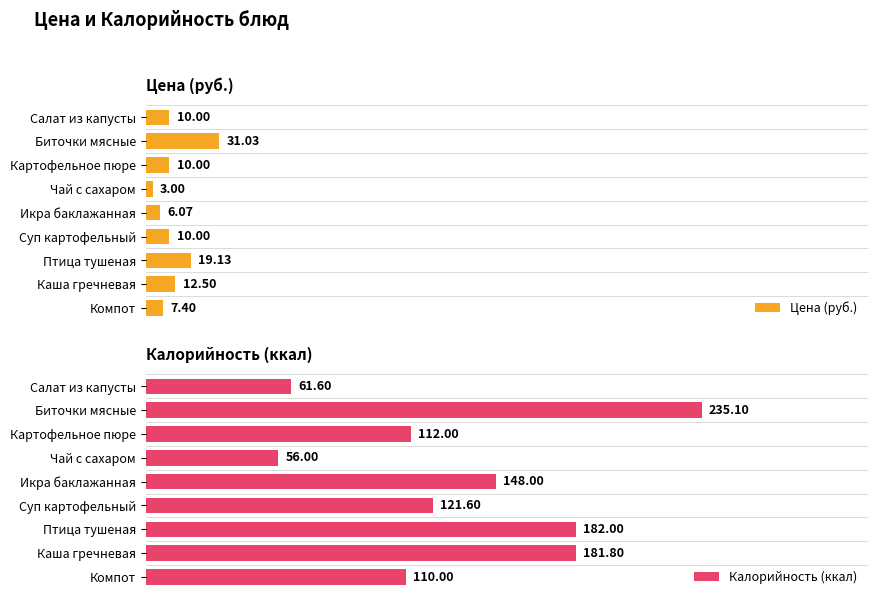

At which label is Цена (руб.) closest to 17?

Птица тушеная